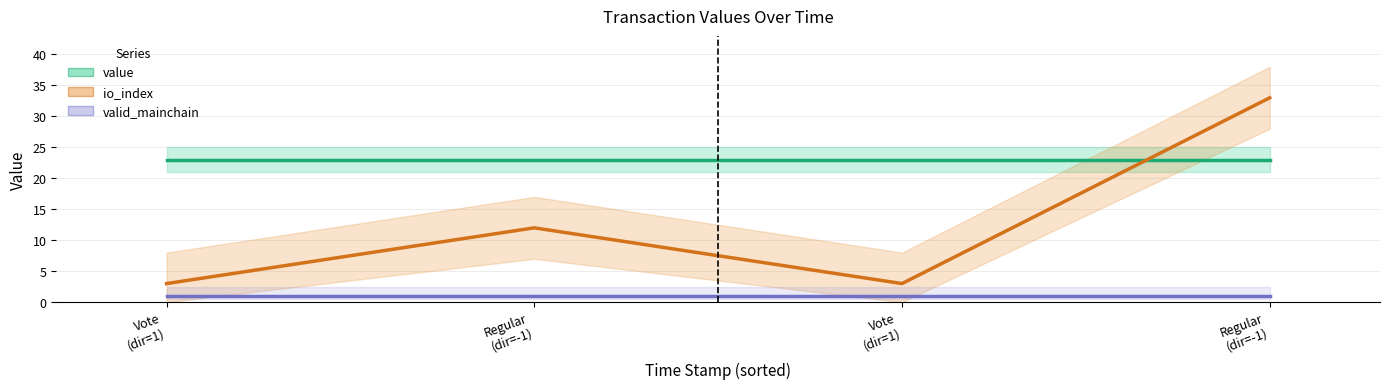

List the series in order of their overall mean, highest first.

value, io_index, valid_mainchain